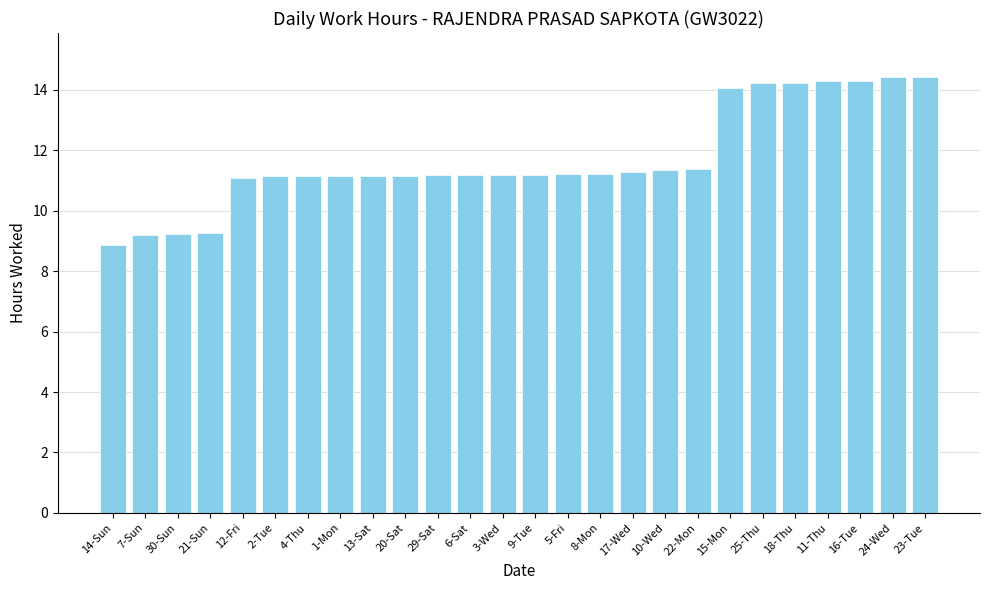

What is the sum of the values at 11-Thu and 2-Tue?

25.4